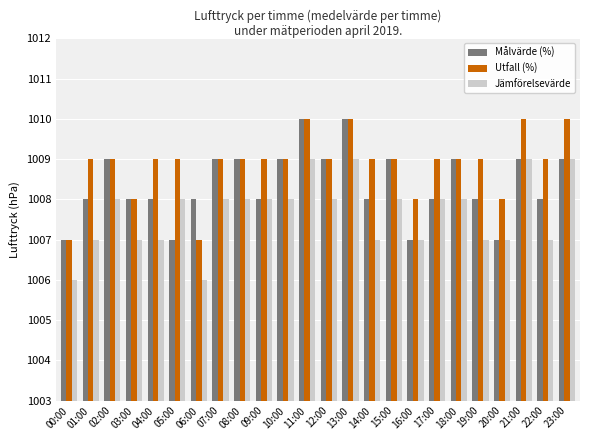

Reading left to right, transcribe all the data shown in this chart.

Målvärde (%): 00:00=1007	01:00=1008	02:00=1009	03:00=1008	04:00=1008	05:00=1007	06:00=1008	07:00=1009	08:00=1009	09:00=1008	10:00=1009	11:00=1010	12:00=1009	13:00=1010	14:00=1008	15:00=1009	16:00=1007	17:00=1008	18:00=1009	19:00=1008	20:00=1007	21:00=1009	22:00=1008	23:00=1009
Utfall (%): 00:00=1007	01:00=1009	02:00=1009	03:00=1008	04:00=1009	05:00=1009	06:00=1007	07:00=1009	08:00=1009	09:00=1009	10:00=1009	11:00=1010	12:00=1009	13:00=1010	14:00=1009	15:00=1009	16:00=1008	17:00=1009	18:00=1009	19:00=1009	20:00=1008	21:00=1010	22:00=1009	23:00=1010
Jämförelsevärde: 00:00=1006	01:00=1007	02:00=1008	03:00=1007	04:00=1007	05:00=1008	06:00=1006	07:00=1008	08:00=1008	09:00=1008	10:00=1008	11:00=1009	12:00=1008	13:00=1009	14:00=1007	15:00=1008	16:00=1007	17:00=1008	18:00=1008	19:00=1007	20:00=1007	21:00=1009	22:00=1007	23:00=1009